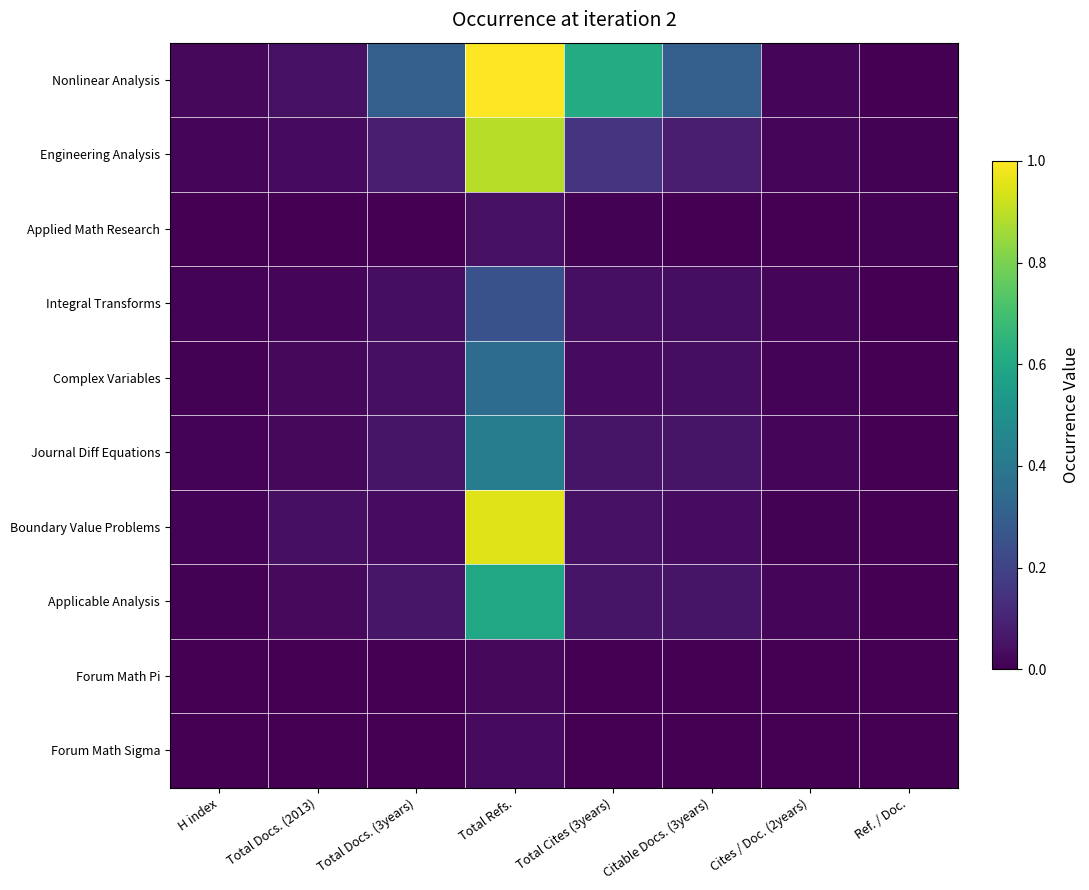

What is the maximum value shown in the chart?

1.0